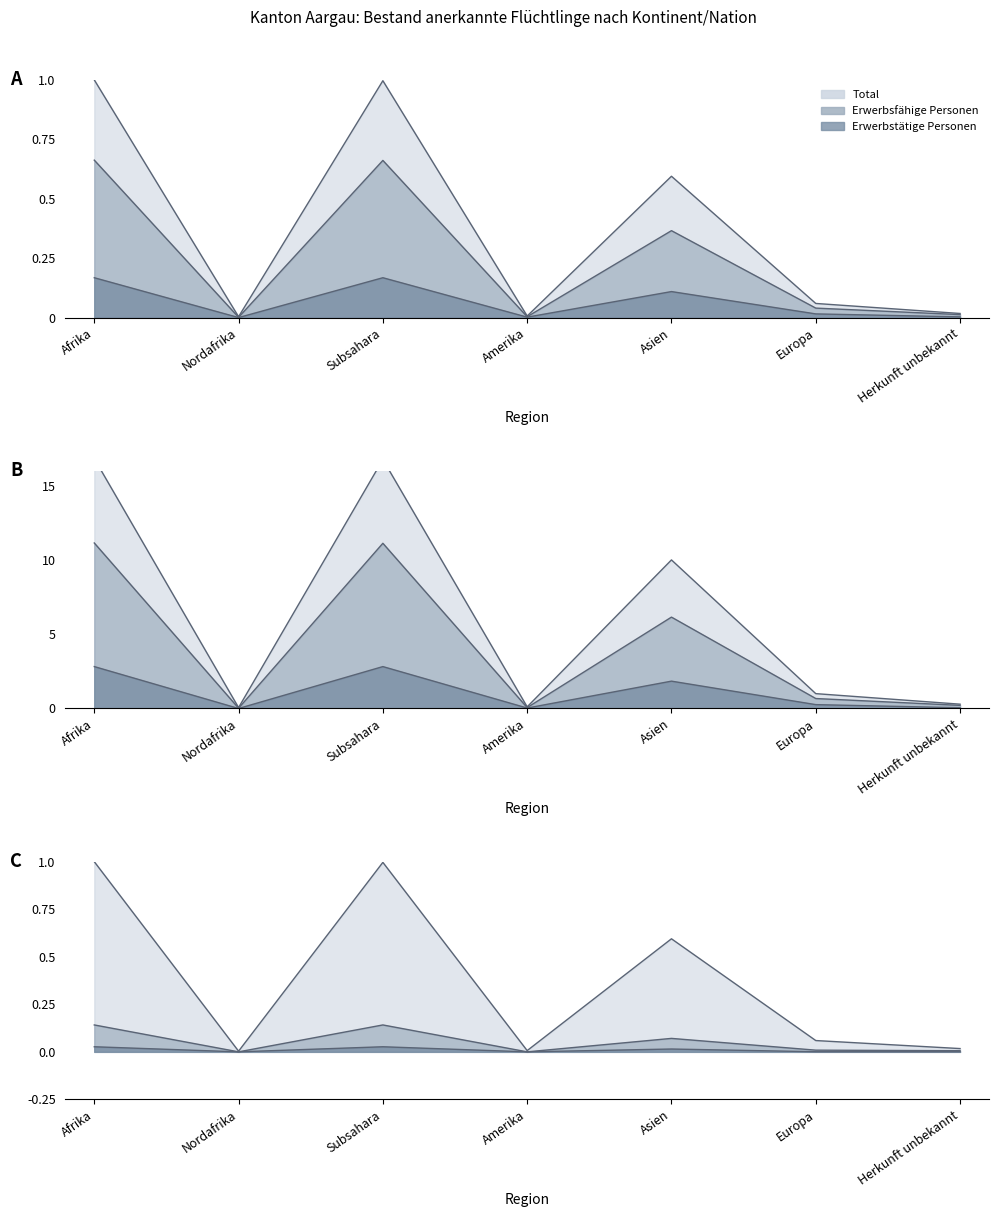

True or false: Erwerbs_Vorjahr_Total has a value of 0.0 at Europa.

True